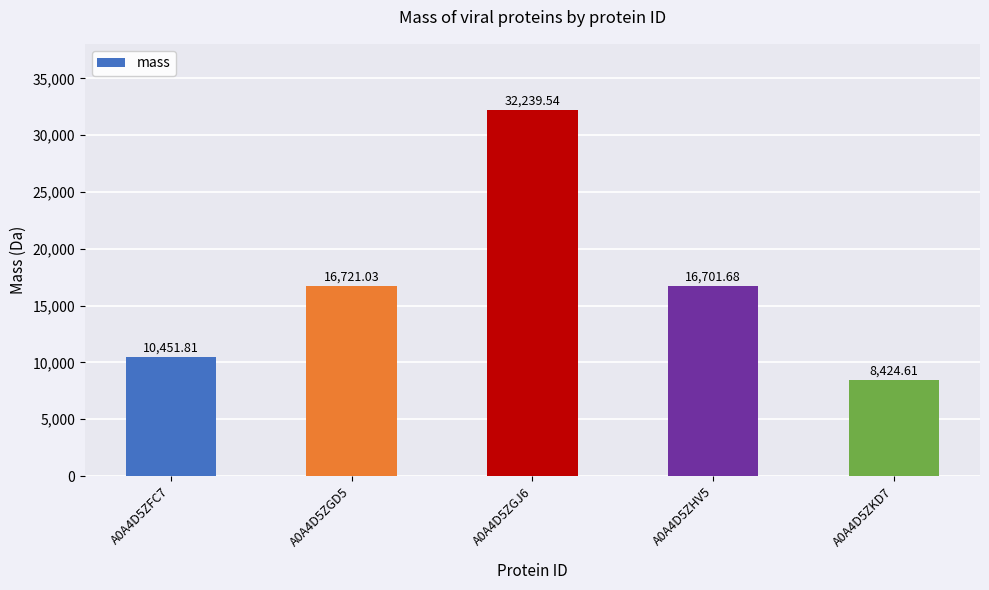

Where is the data nearest to the value 20332?

A0A4D5ZGD5